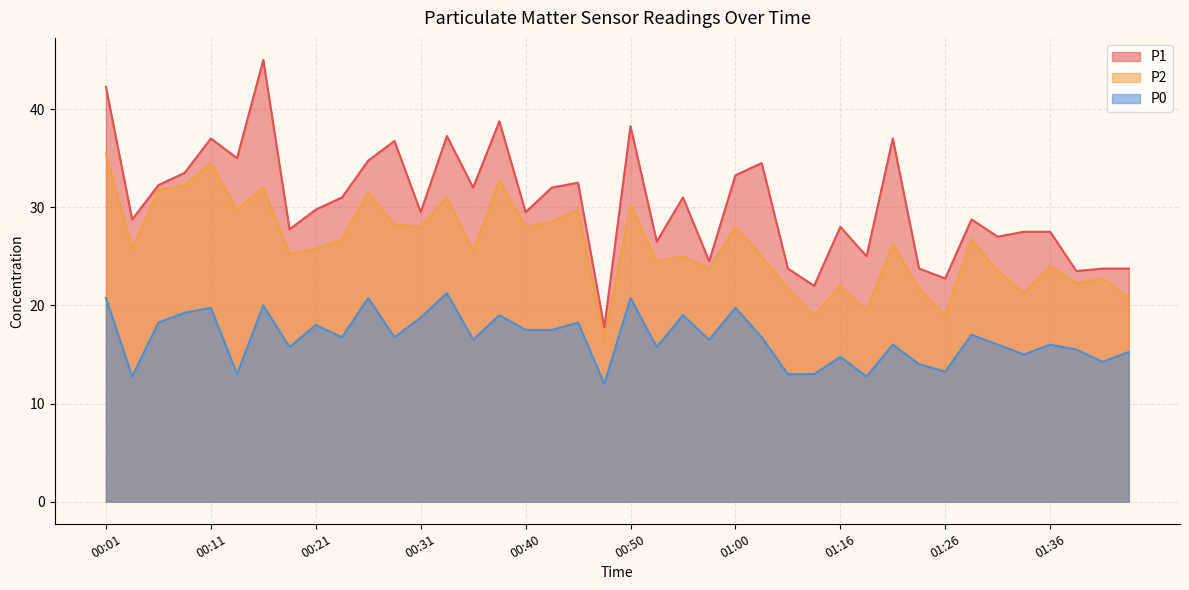

Is it true that P1 equals 27.5 at 01:36?

True